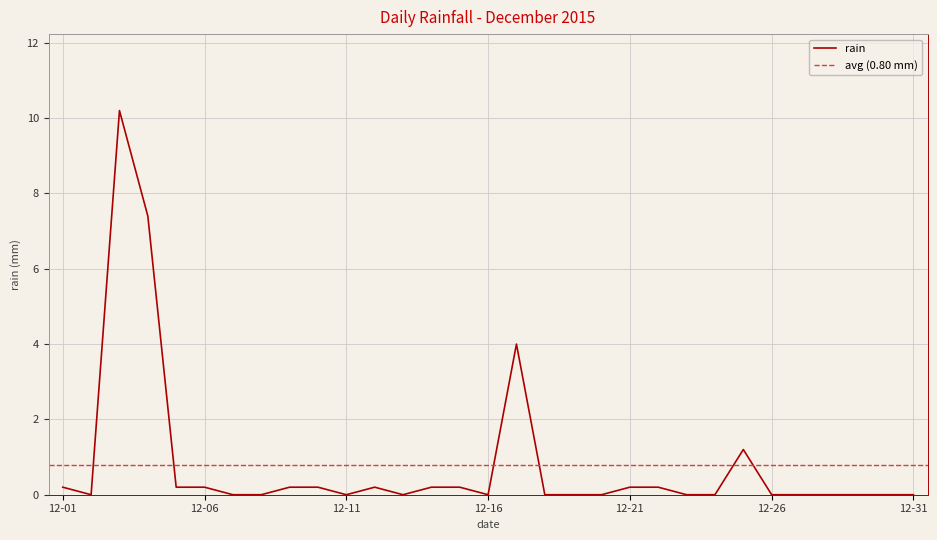

The value at 2015-12-02 is -3.5. True or false?

False